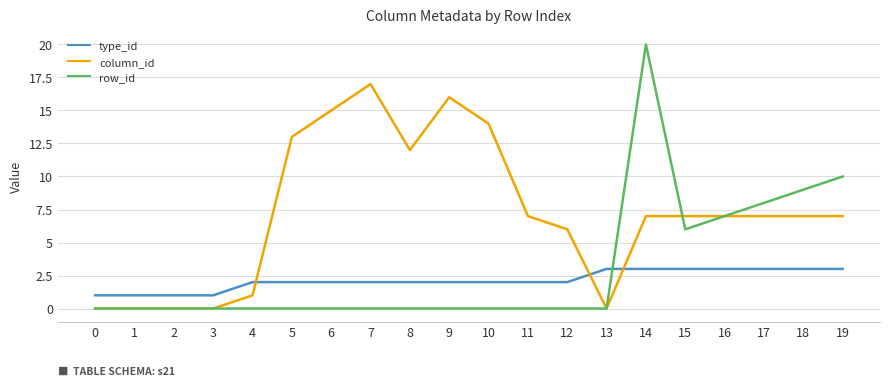

The value of column_id at 17 is 11. True or false?

False